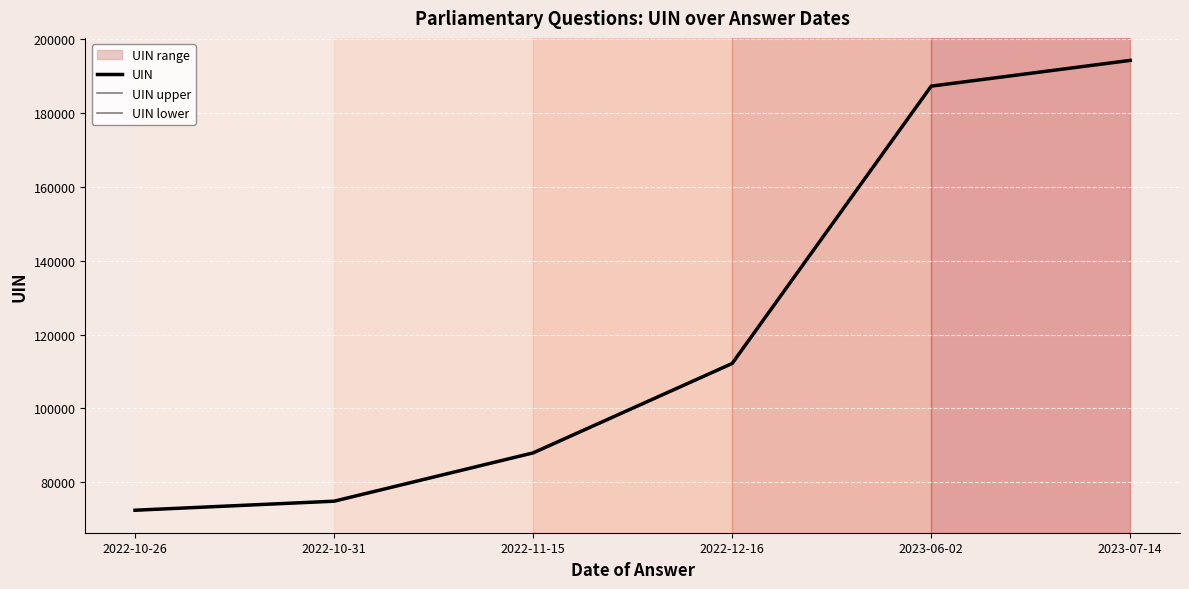

What is the label of the 3rd point from the left?

2022-11-15